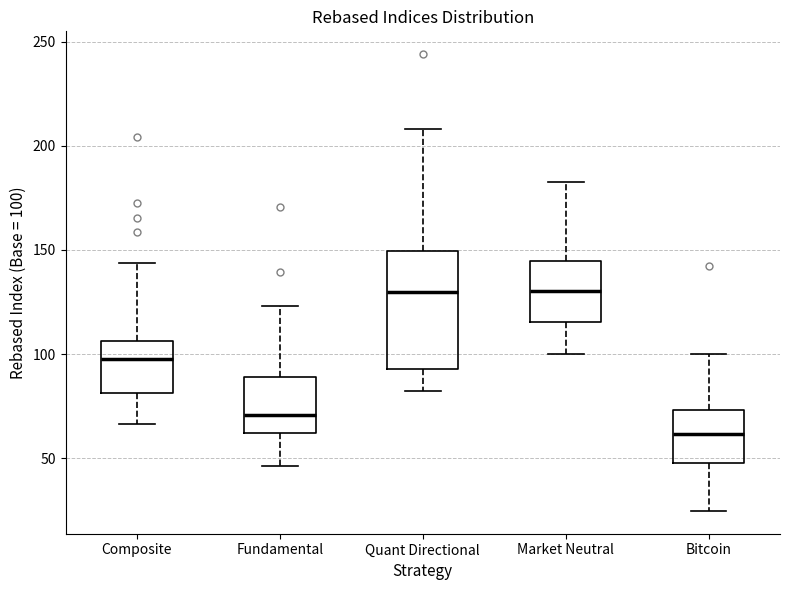

Reading left to right, read every box against the y-axis: the position of its median line, the range the box covers, and the ends of its whiskers. The values are not printed on the chart, so give them approximately, as read against the axis.

Composite: median 95, box 80 to 105, whiskers 65 to 145
Fundamental: median 70, box 60 to 90, whiskers 45 to 125
Quant Directional: median 130, box 95 to 150, whiskers 80 to 210
Market Neutral: median 130, box 115 to 145, whiskers 100 to 185
Bitcoin: median 60, box 45 to 75, whiskers 25 to 100